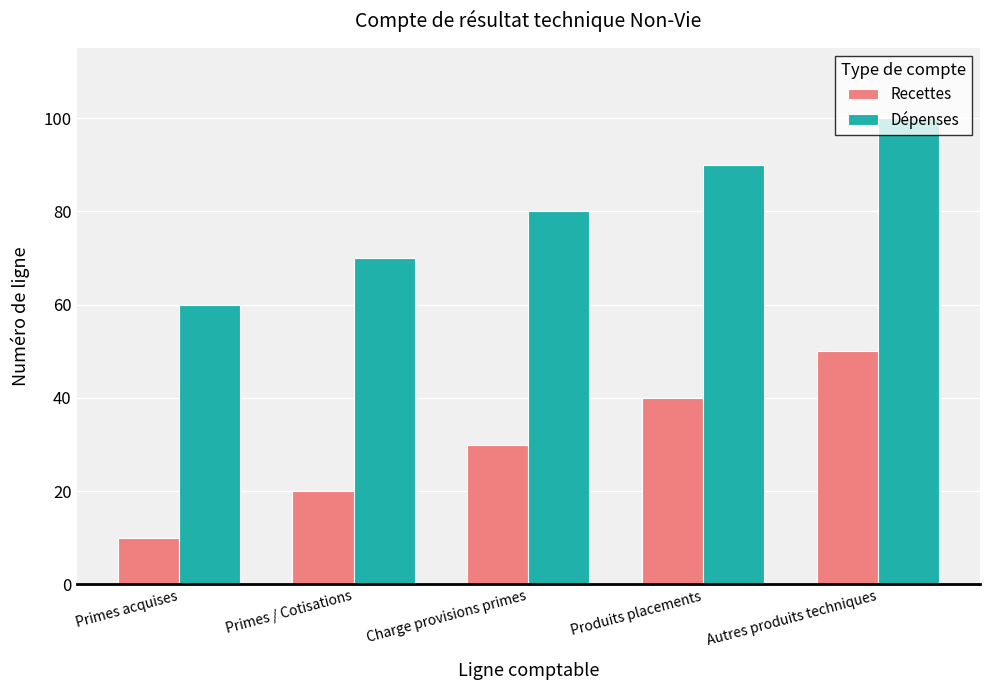

How many bars are there in each group?

2